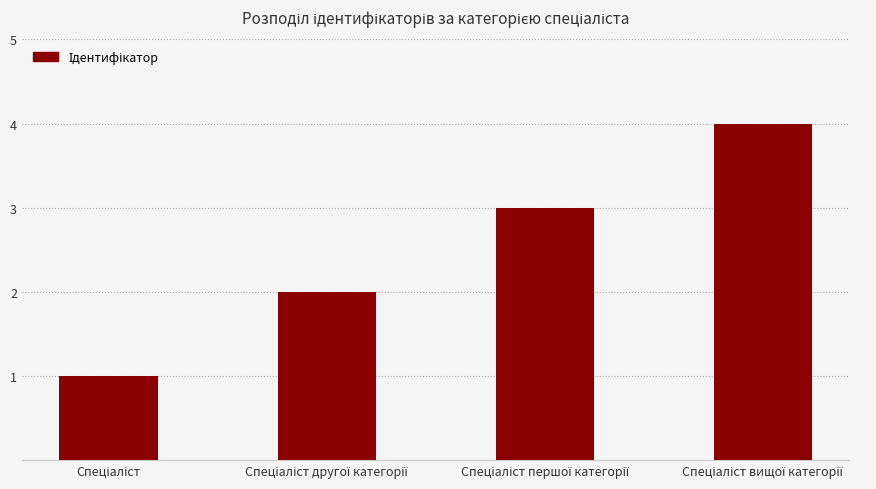

What is the greatest value displayed?

4